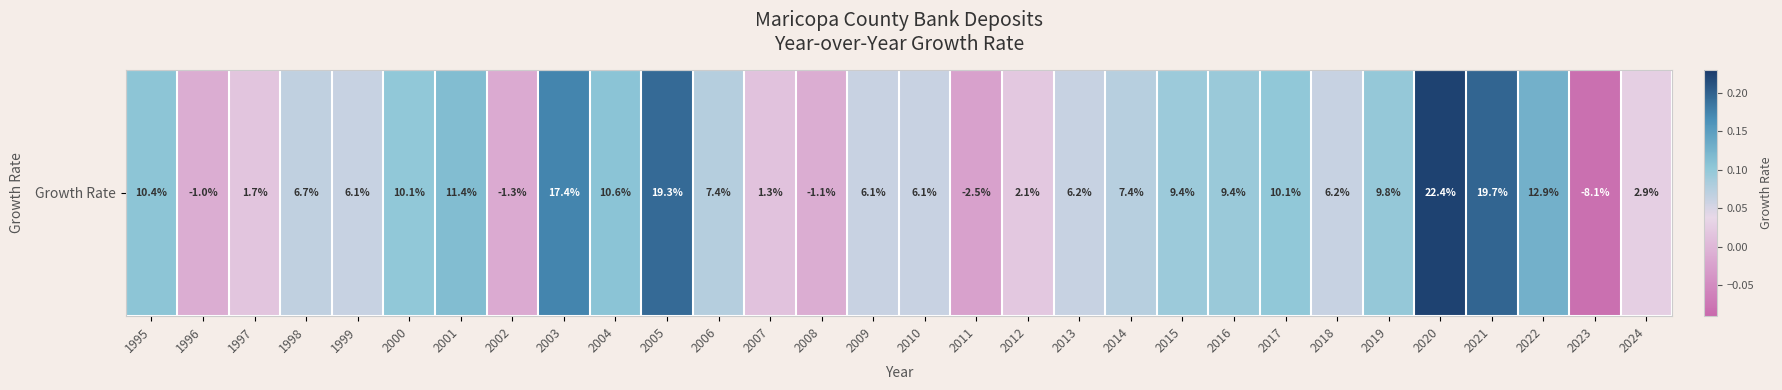

How many series are shown in this chart?

1